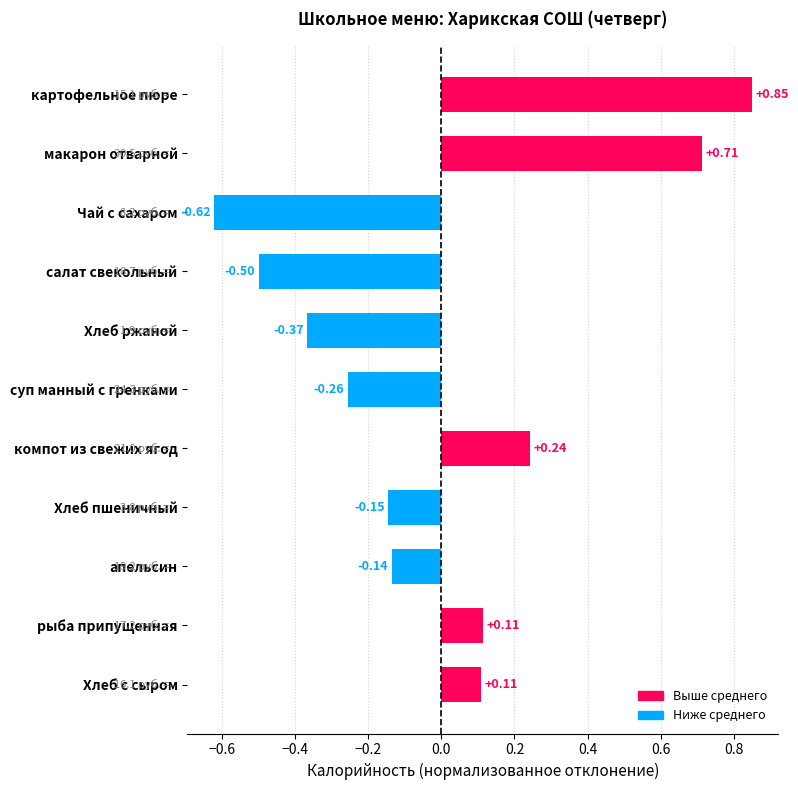

At which category does the chart reach its minimum across all series?

Чай с сахаром